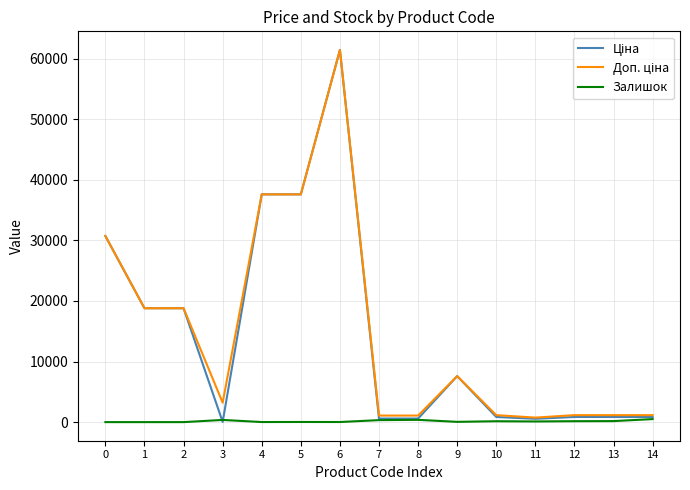

What is the spread (max minus min) of values at 2?

18796.8